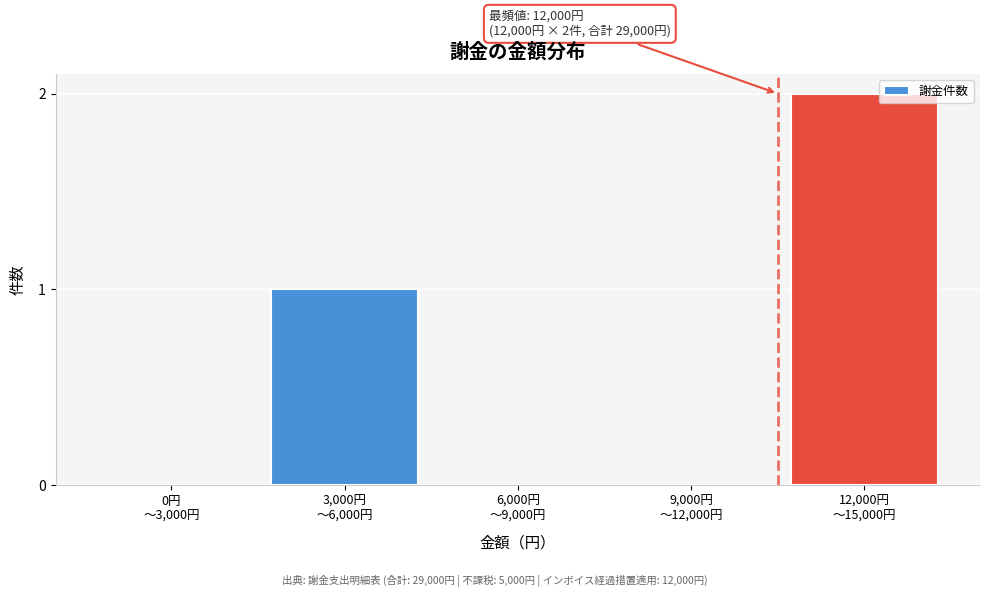

Count the number of categories in the chart.

5